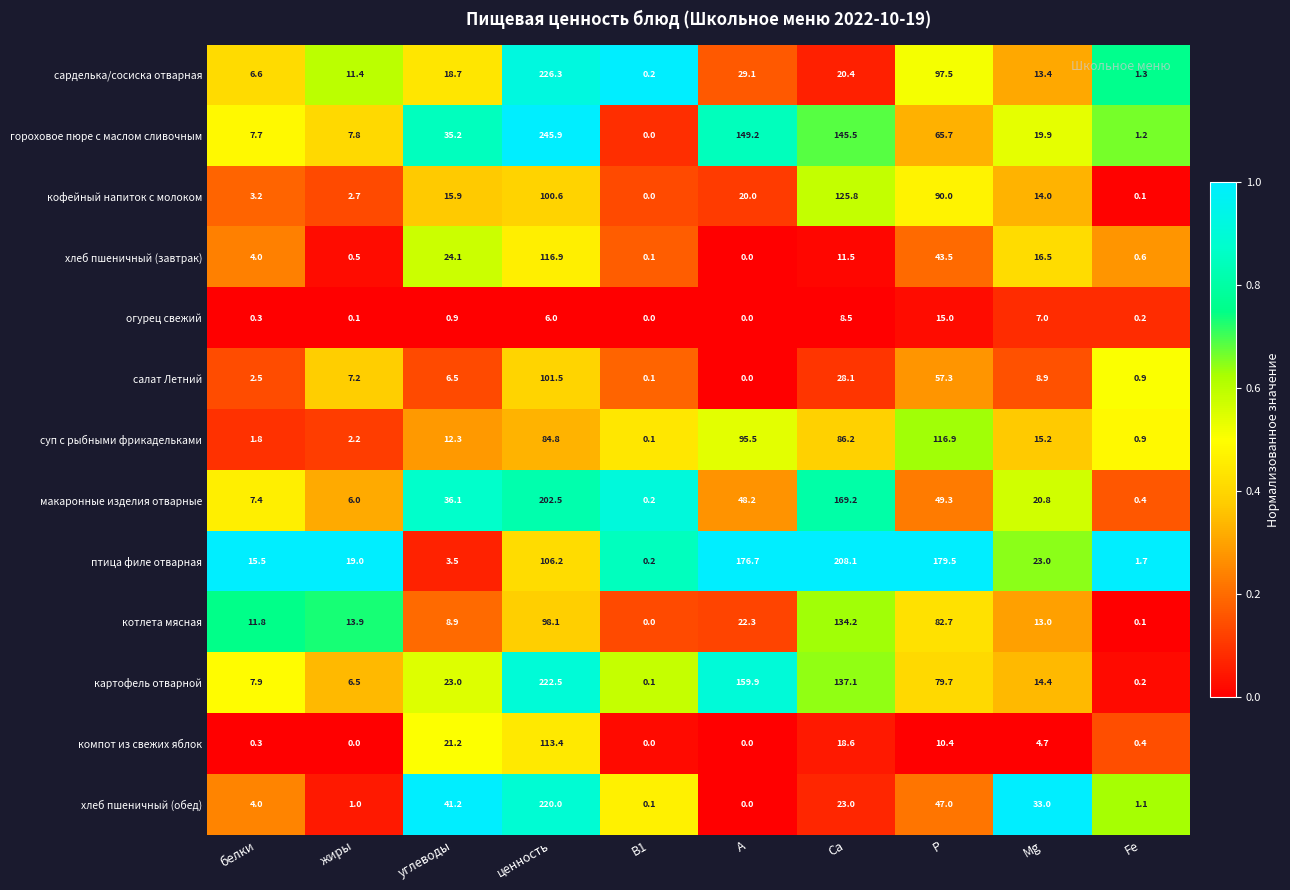

Which series has the largest total across all categories?

птица филе отварная